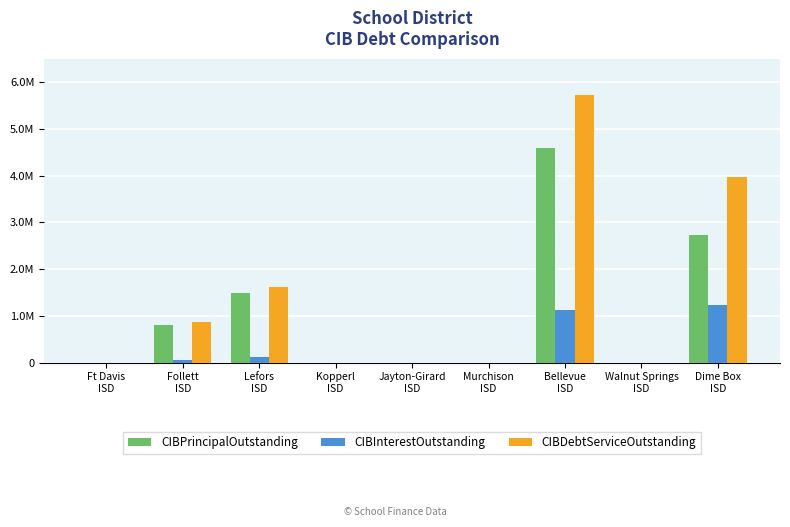

List the series in order of their overall mean, lowest first.

CIBInterestOutstanding, CIBPrincipalOutstanding, CIBDebtServiceOutstanding